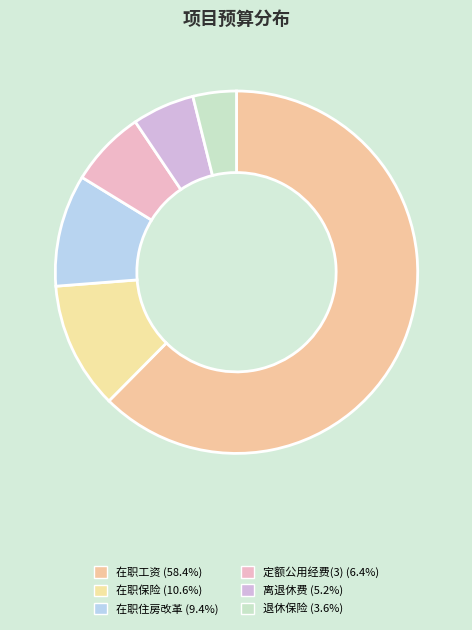

Is there a majority slice in this chart?

Yes